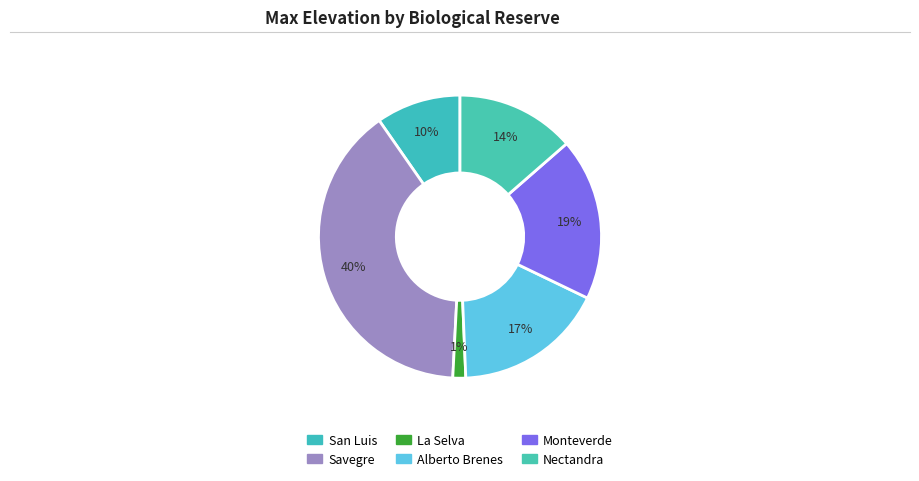

To the nearest percent, what portion does San Luis represent?

10%